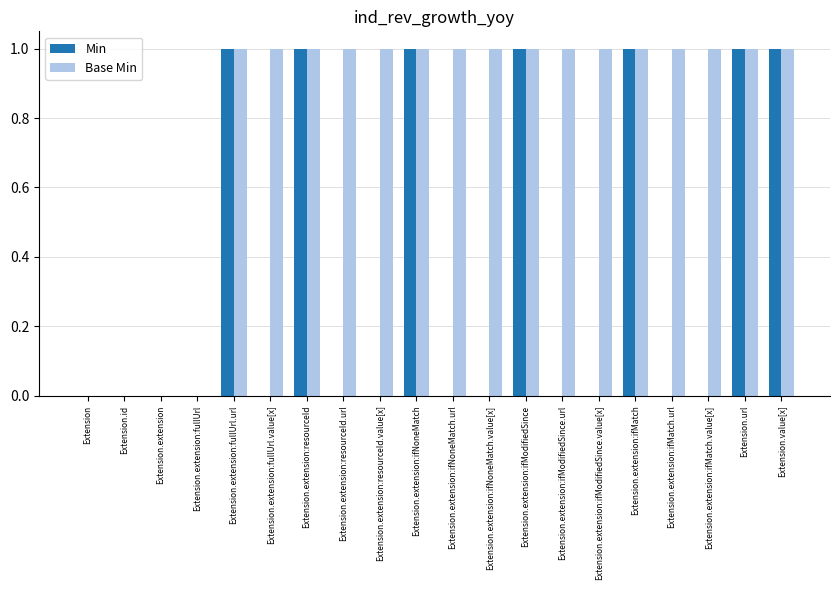

What is the sum of all Min values?

7